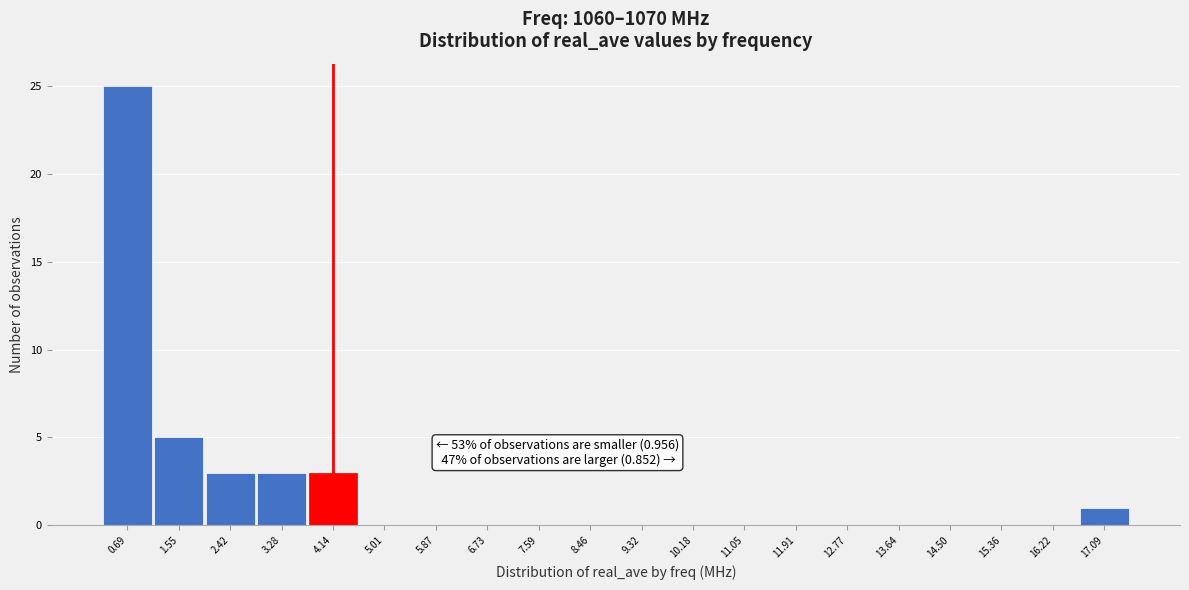

Which range on the x-axis has the tallest bar?

0.3 to 1.1